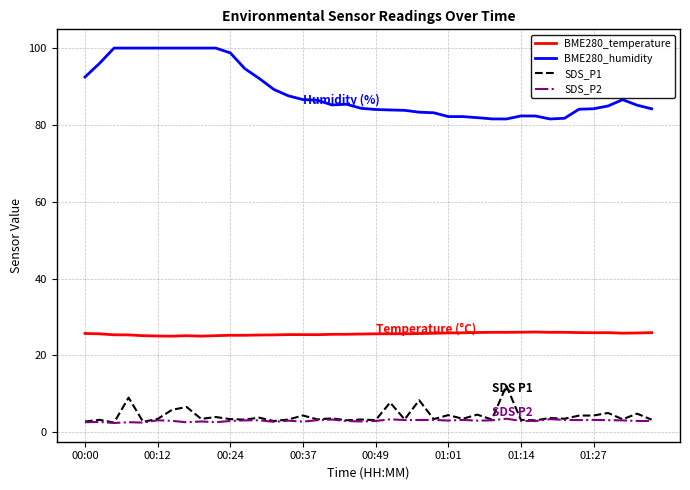

True or false: SDS_P2 and BME280_humidity intersect in this chart.

False